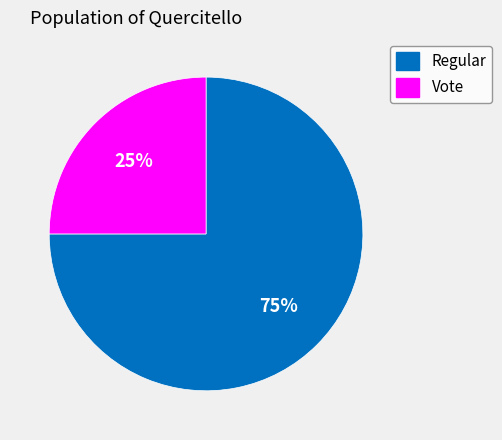

To the nearest percent, what percentage of the pie is Vote?

25%